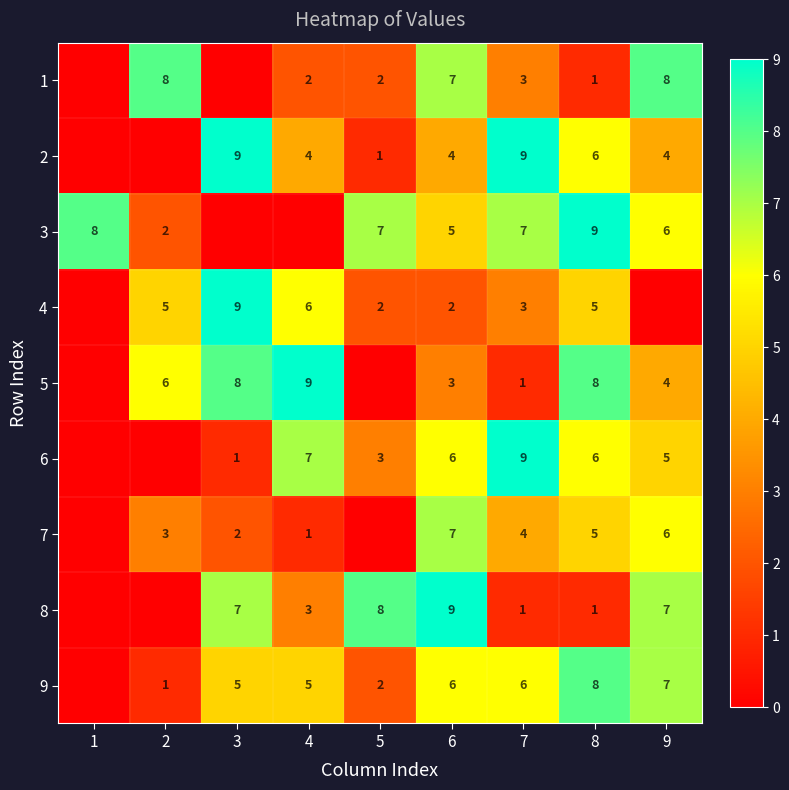

What is the total value across all series at 7?

43